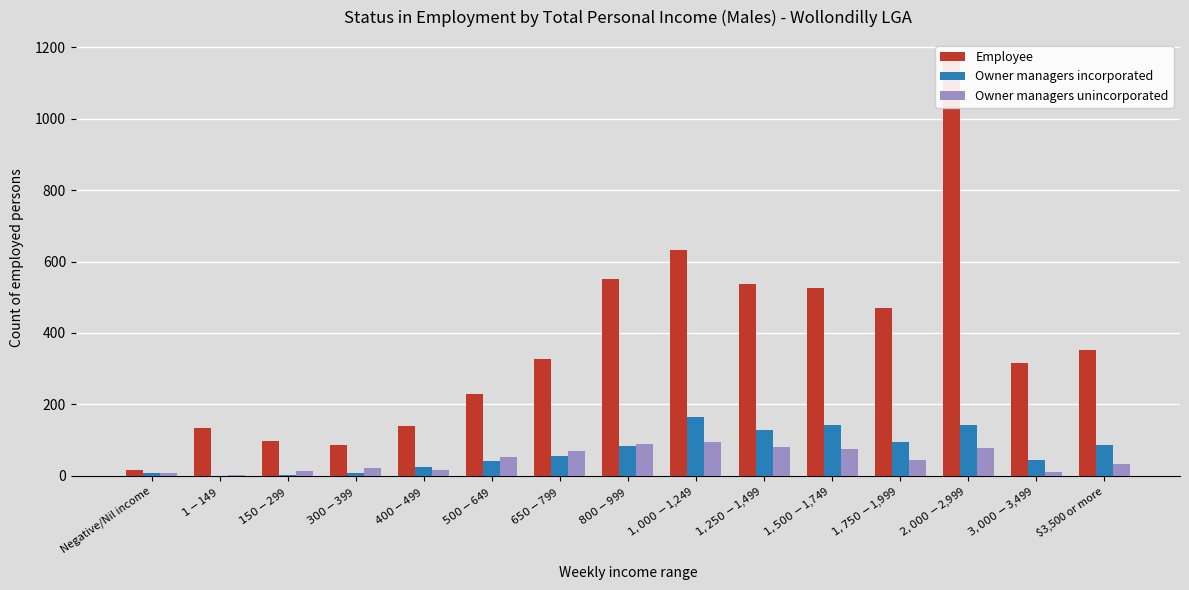

True or false: Employee has a value of 124 at $800-$999.

False